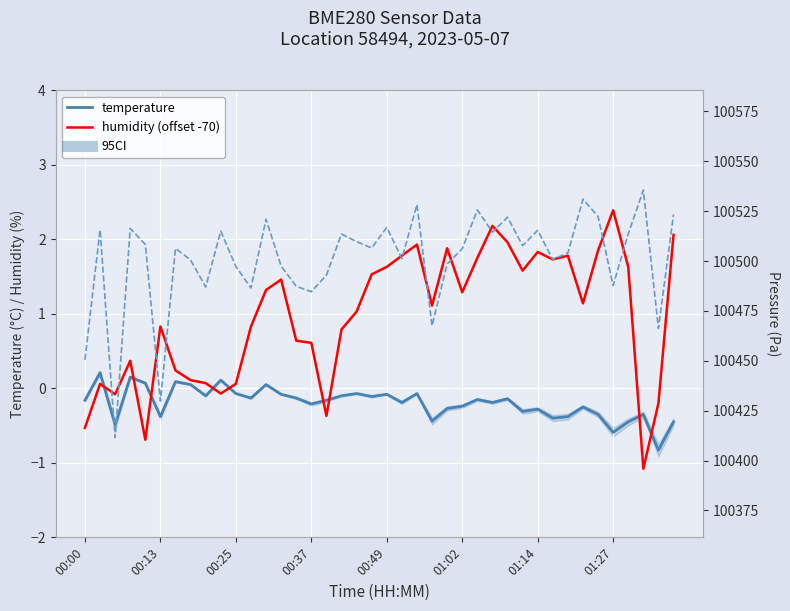

What is the maximum value for temperature?

0.2